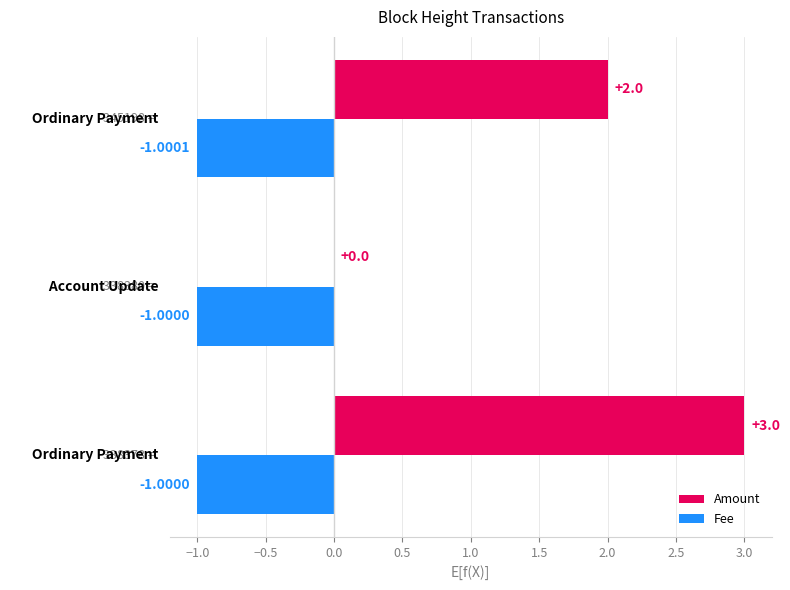

Which series has the largest total across all categories?

Amount